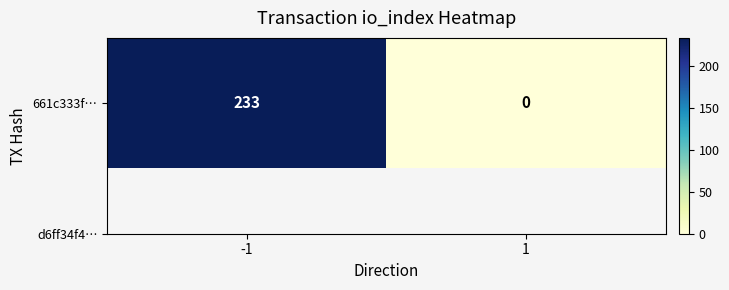

How many series are shown in this chart?

1